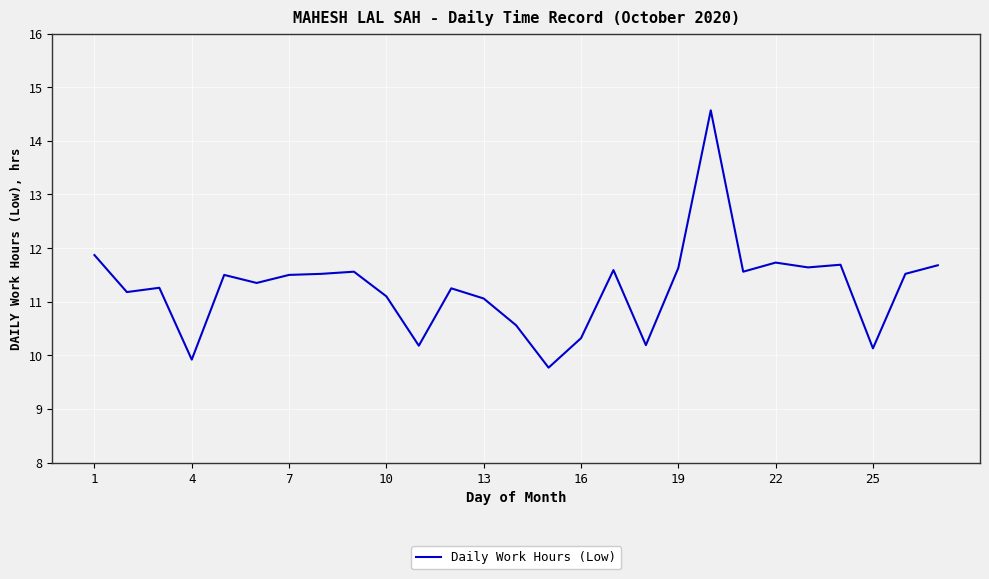

What is the smallest value displayed?

9.8